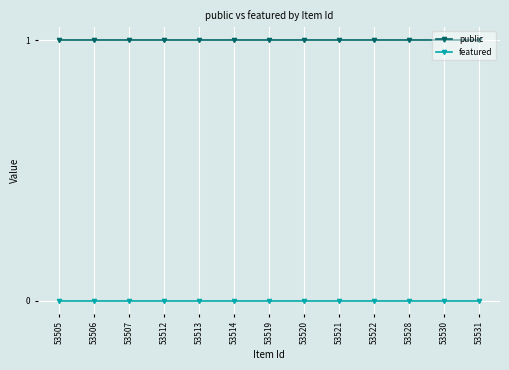

True or false: featured has a value of 0 at 53505.

True